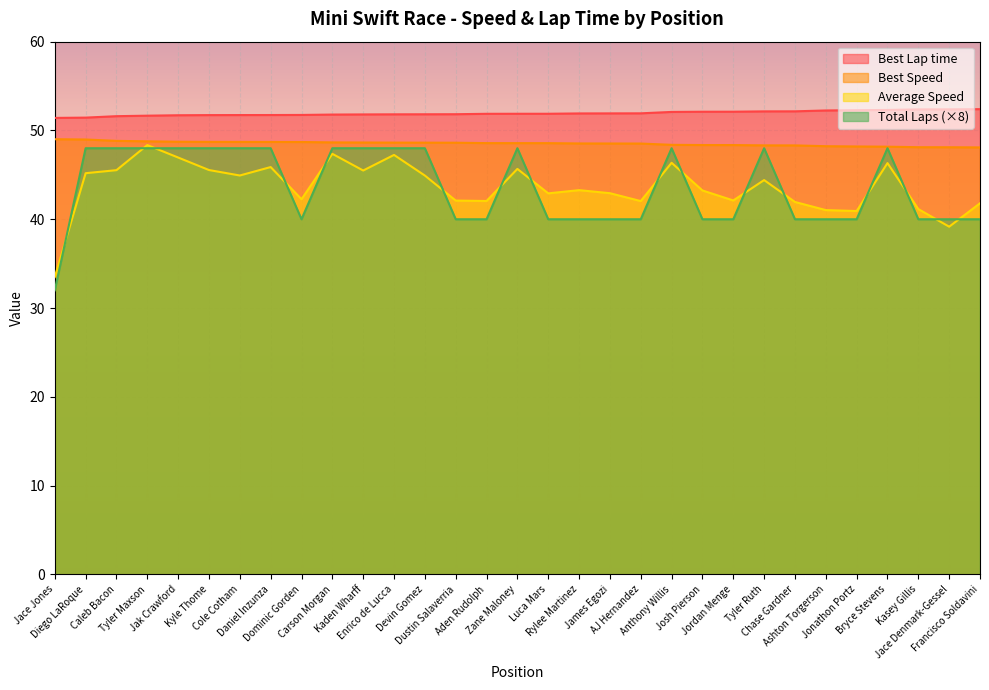

Which has a higher value, Dominic Gorden or Devin Gomez?

Devin Gomez